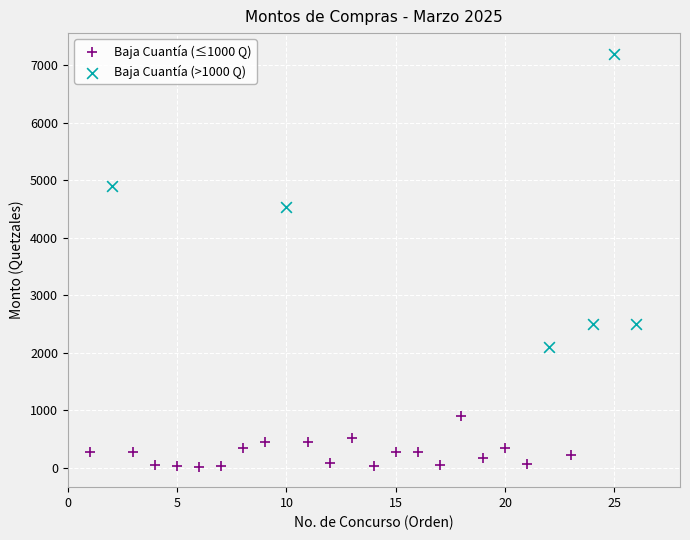

What are all the series names shown in the legend?

Baja Cuantía (≤1000 Q), Baja Cuantía (>1000 Q)